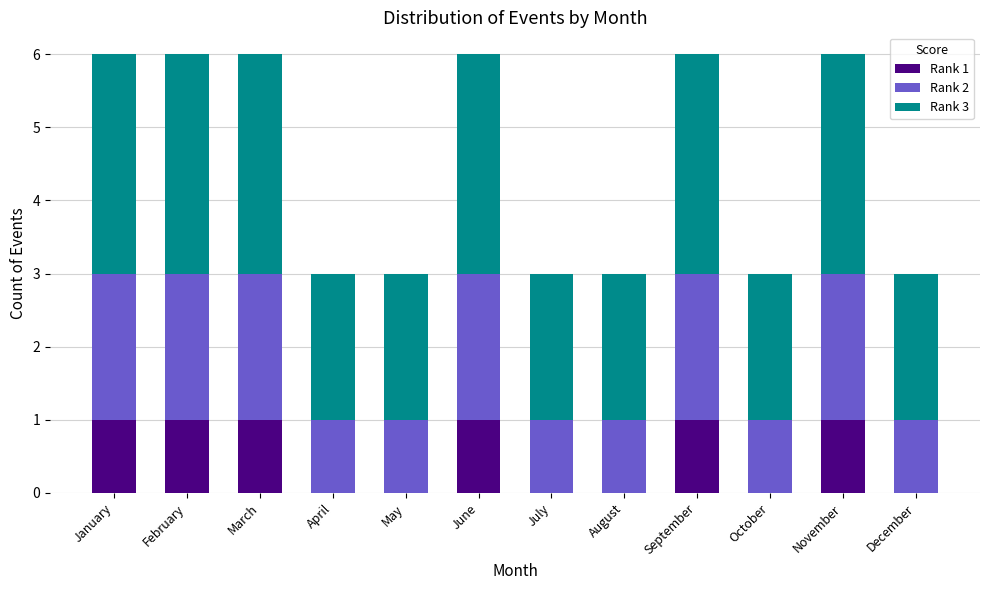

What is the total value across all series at April?

3